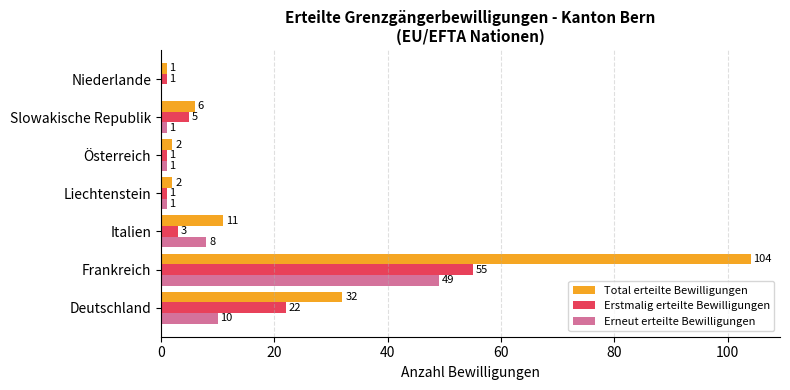

True or false: Total erteilte Bewilligungen has a value of 104 at Frankreich.

True